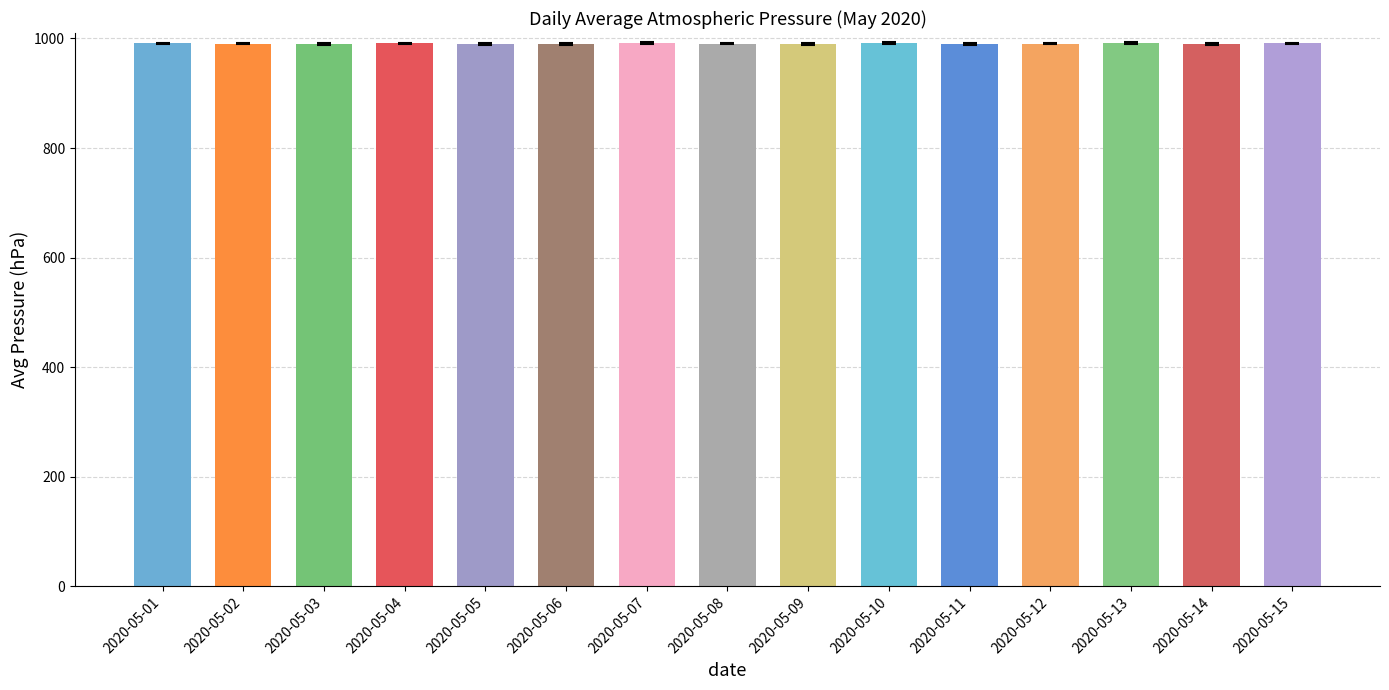

What is the greatest value displayed?

991.4